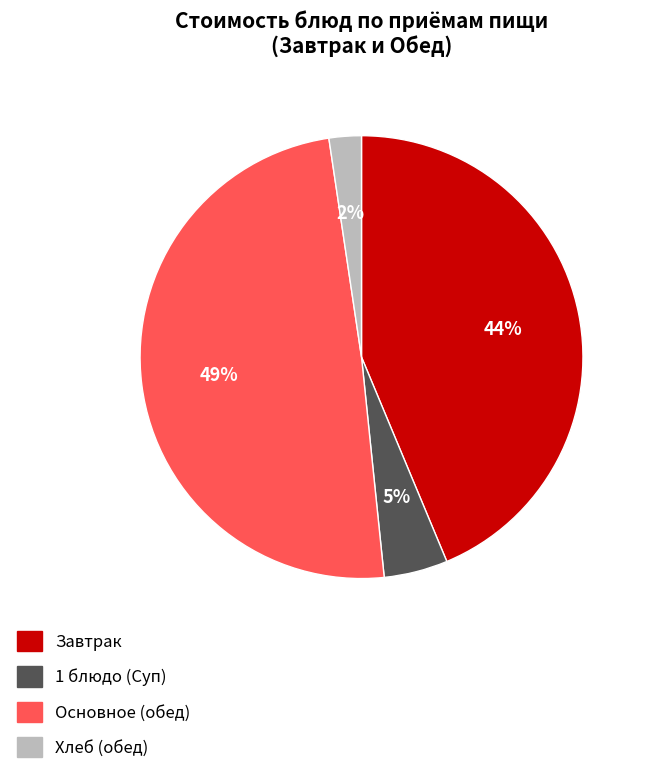

Does any single category account for the majority?

No